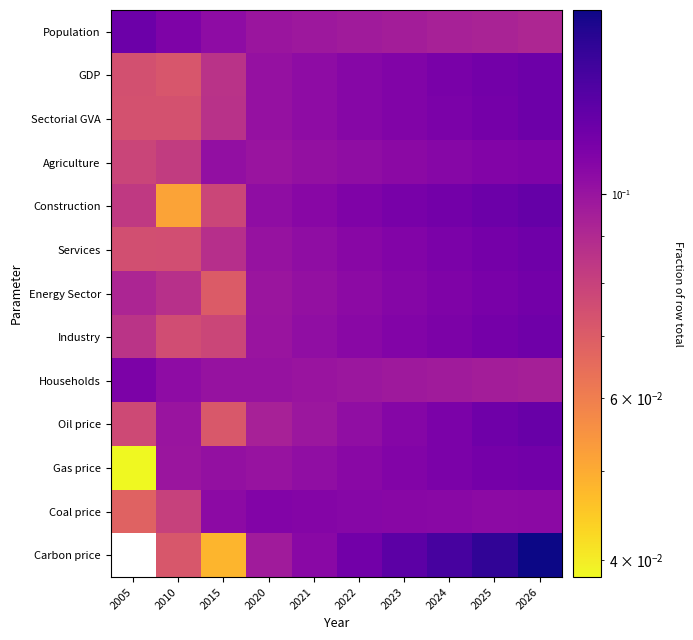

How many categories are shown in the chart?

10